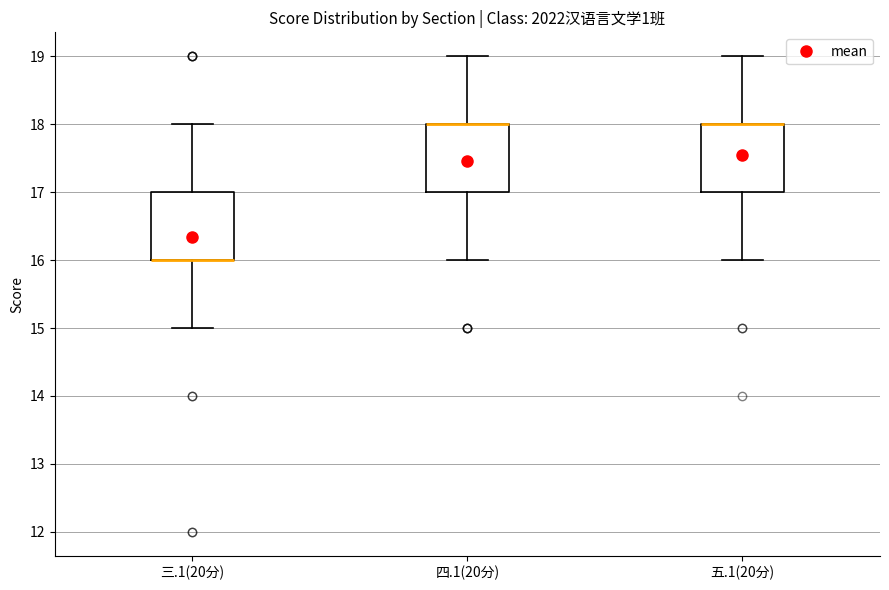

Reading left to right, transcribe this box plot: for each box, give where its median line is, the range the box spans, and where its two whiskers end, as read against the y-axis. The values are not printed on the chart, so give them approximately, as read against the axis.

三.1(20分): median 16 (drawn on the box's lower edge), box 16 to 17, whiskers 15 to 18
四.1(20分): median 18 (drawn on the box's upper edge), box 17 to 18, whiskers 16 to 19
五.1(20分): median 18 (drawn on the box's upper edge), box 17 to 18, whiskers 16 to 19